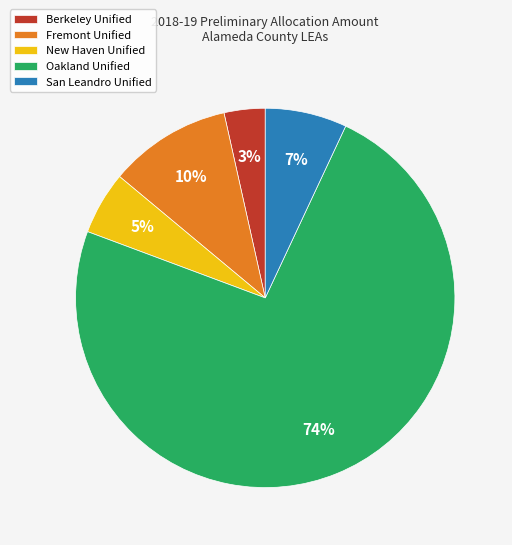

What is the ratio of the value at Oakland Unified to the value at San Leandro Unified?

10.6